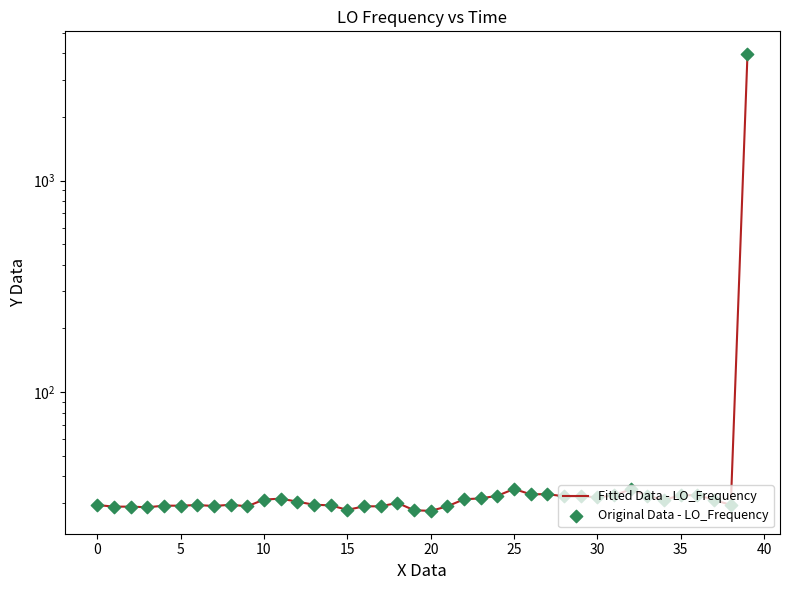

Which series contains the lowest Y value?

Fitted Data - LO_Frequency